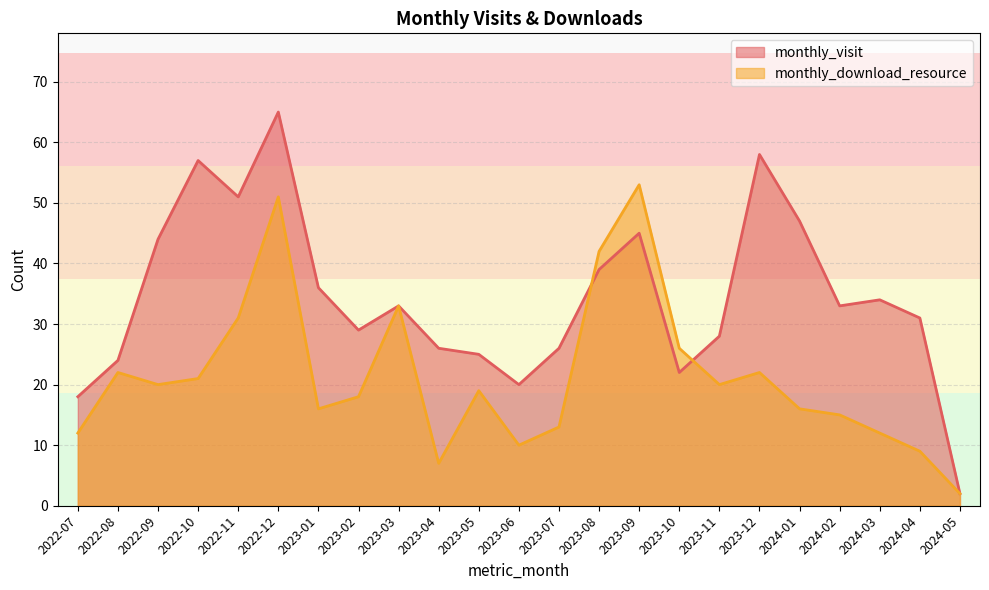

Between which two adjacent categories do monthly_download_resource and monthly_visit first intersect?

2023-07 and 2023-08